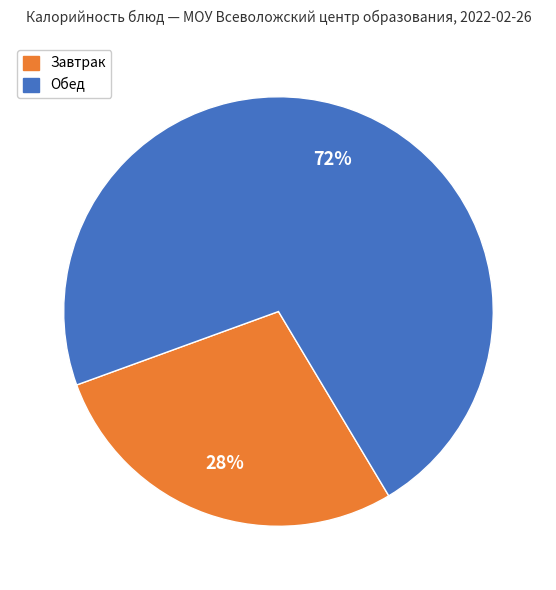

Does any single category account for the majority?

Yes